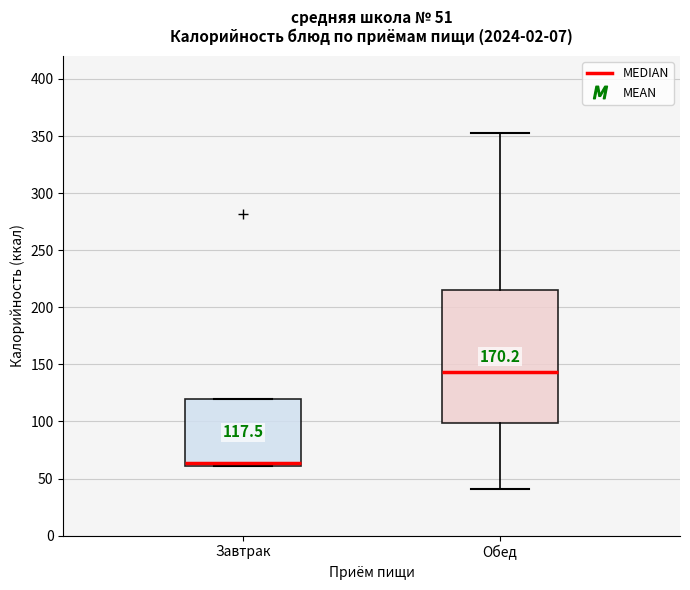

Which box has the lowest median line?

Завтрак